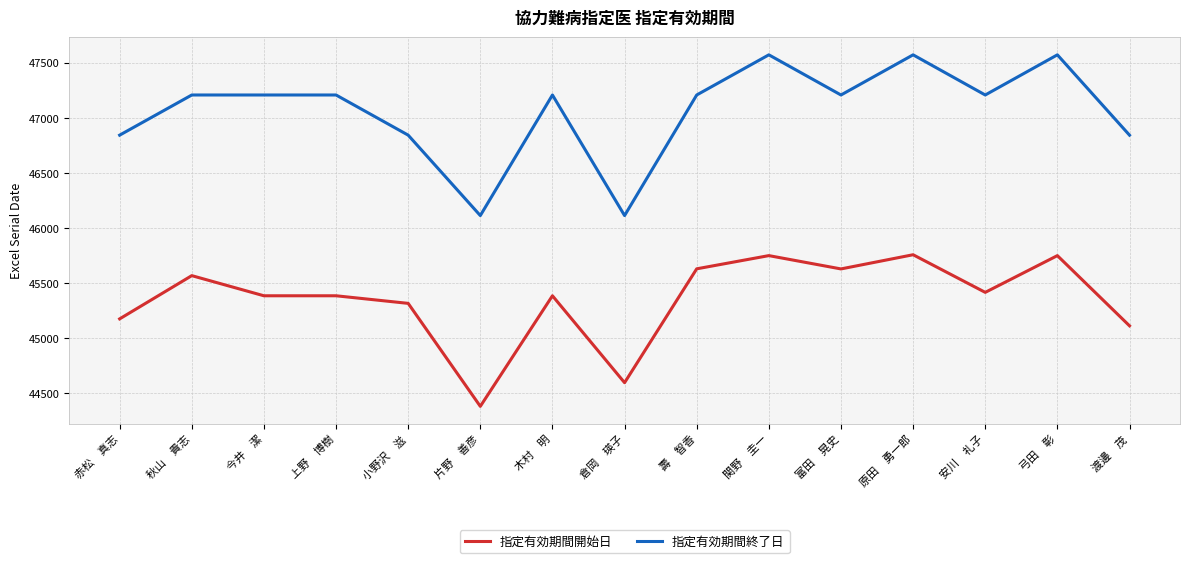

What is the sum of the 指定有効期間開始日 values at 原田　勇一郎 and 弓田　彰?

91504